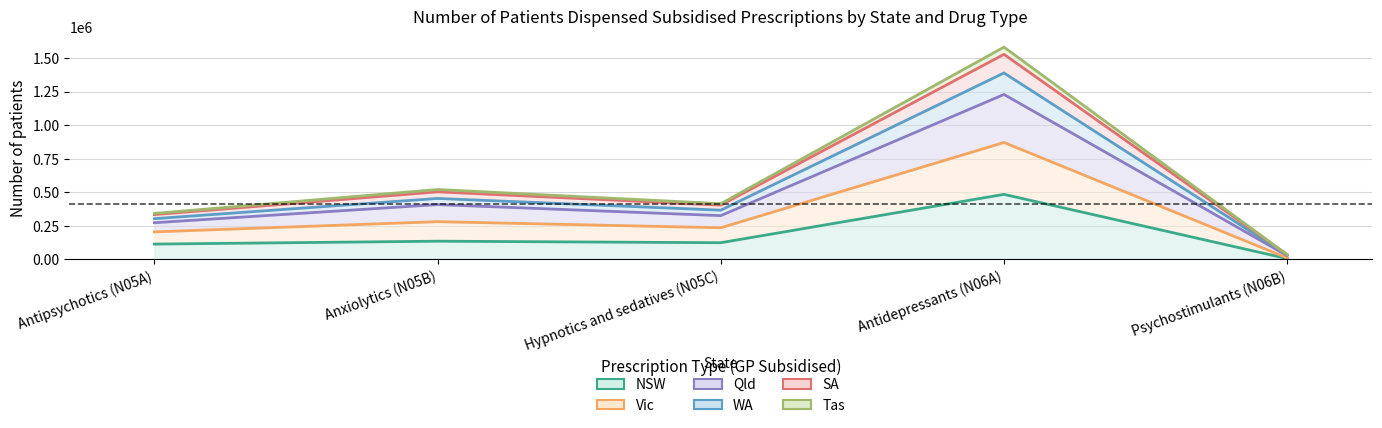

True or false: SA and Vic cross at least once.

False